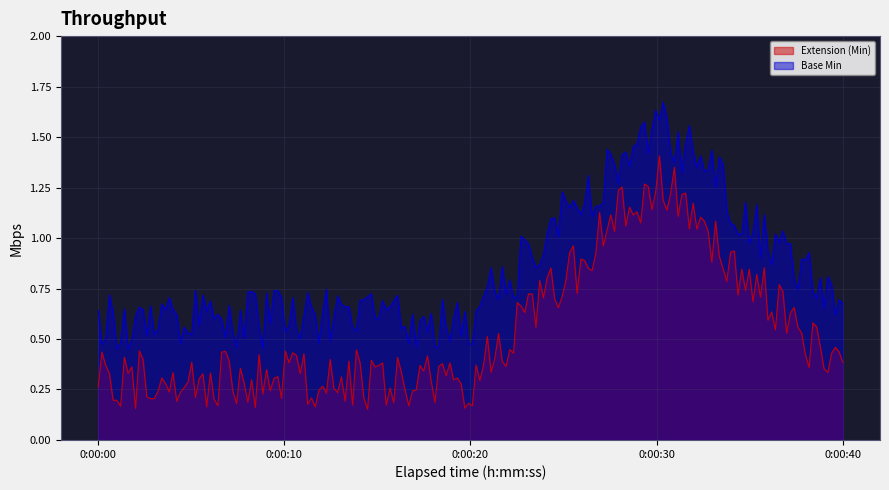

What is the difference between the maximum and minimum values in the Base Min series?

1